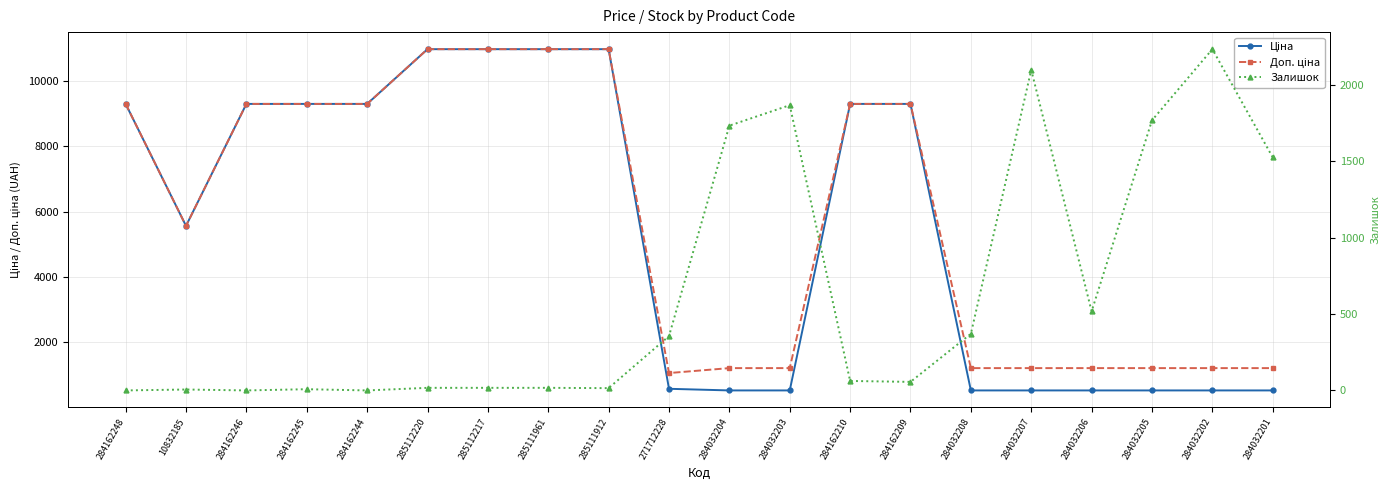

How many values in the Ціна series are below 9290?

10